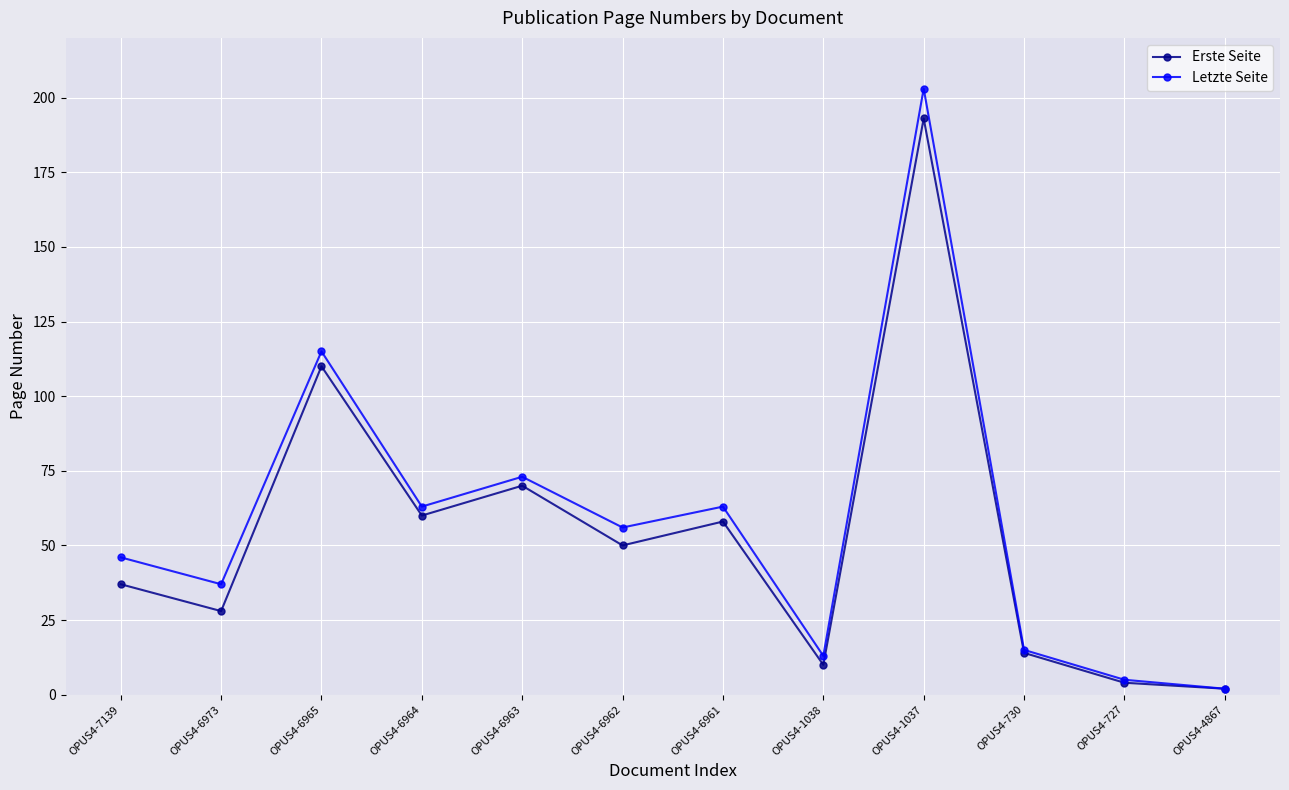

Which series changed the most between OPUS4-6963 and OPUS4-6962?

Erste Seite